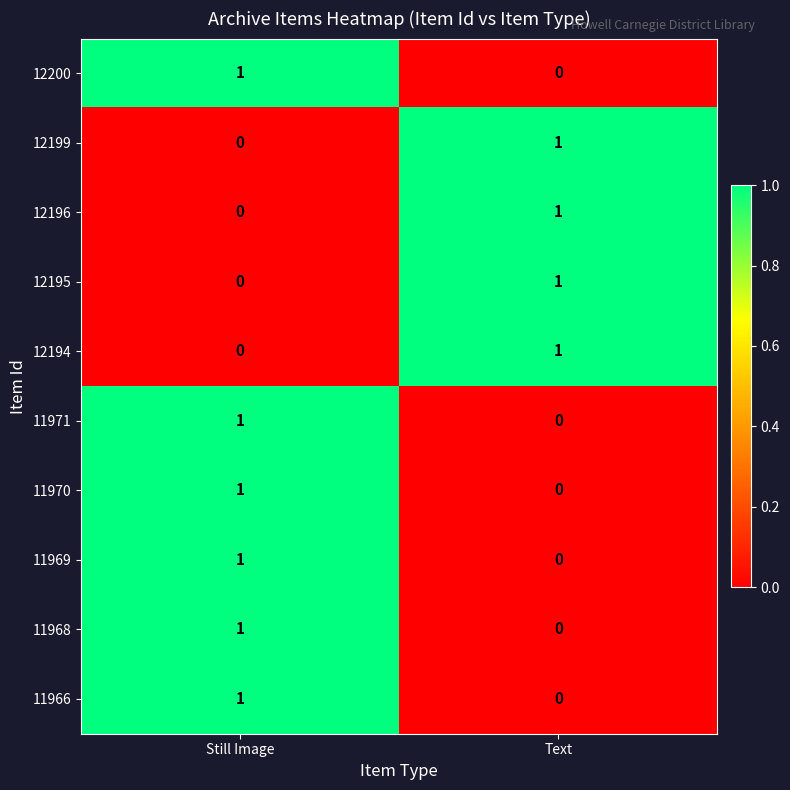

What is the total value across all series at Text?

4